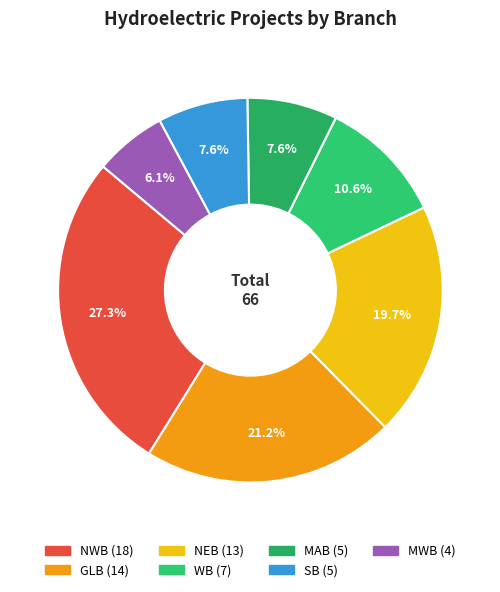

What portion of the pie excludes MWB?

93.9%